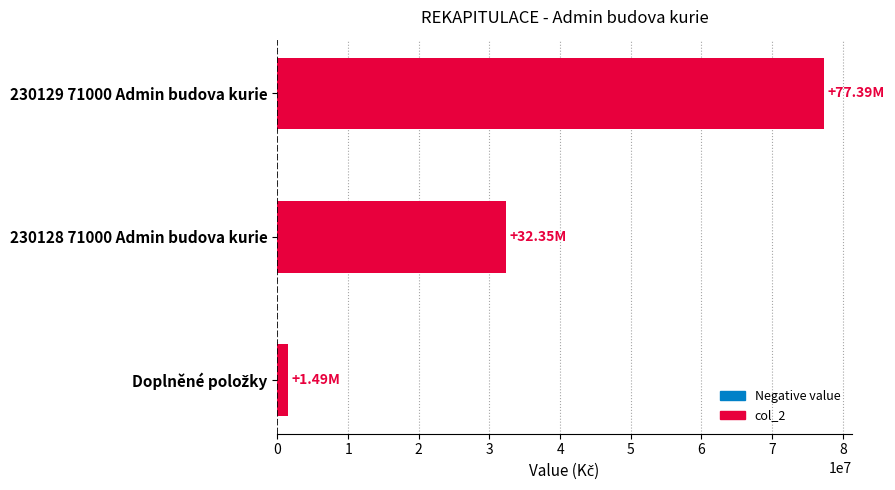

Are the bars grouped side by side (vs. stacked)?

No